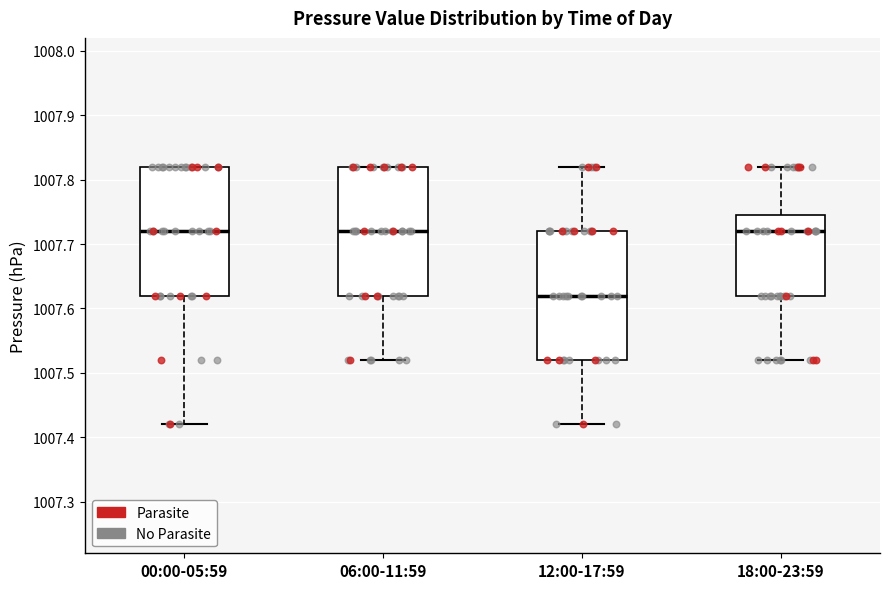

Where does the lower whisker of the box for 00:00-05:59 end on the y-axis? The values are not printed on the chart, so give them approximately, as read against the axis.

1007.42